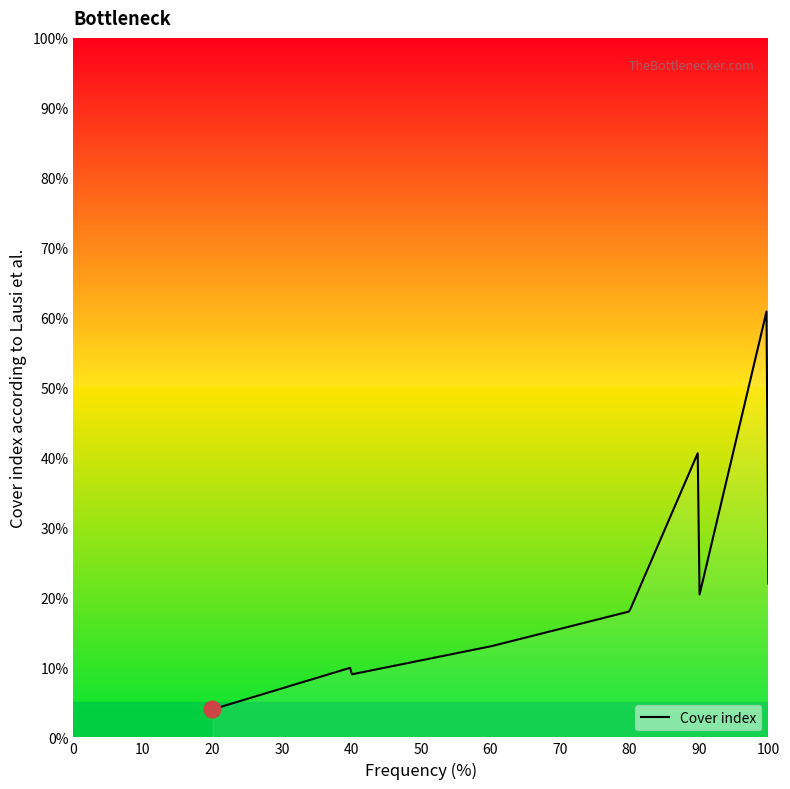

What is the value of the 18th point from the left?

4